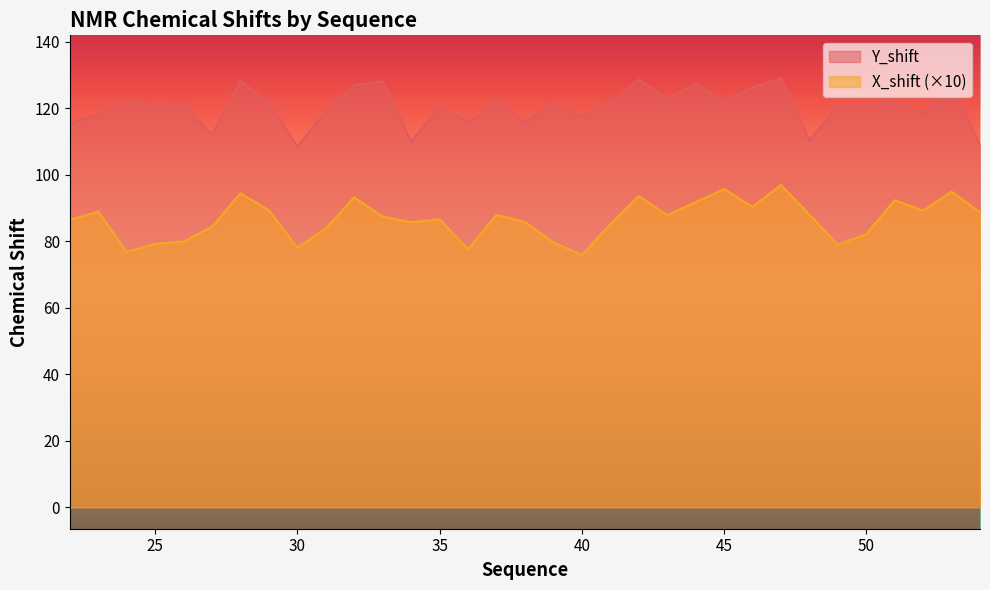

What is the value of the Y_shift point at the 29th from the left?

120.4